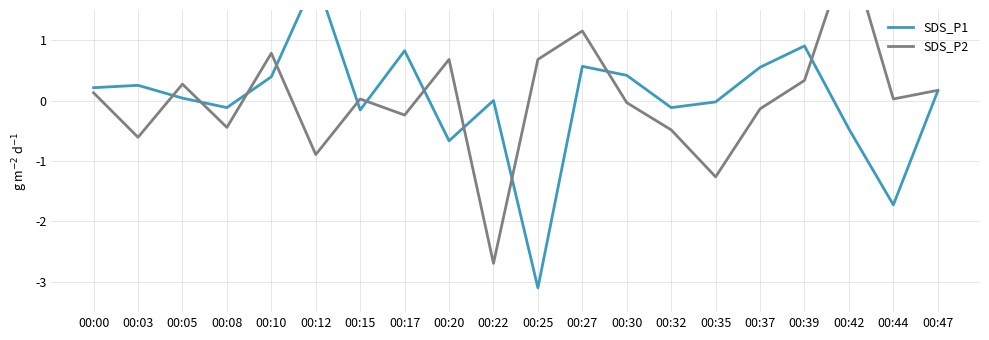

What is the minimum value for SDS_P2?

-2.7